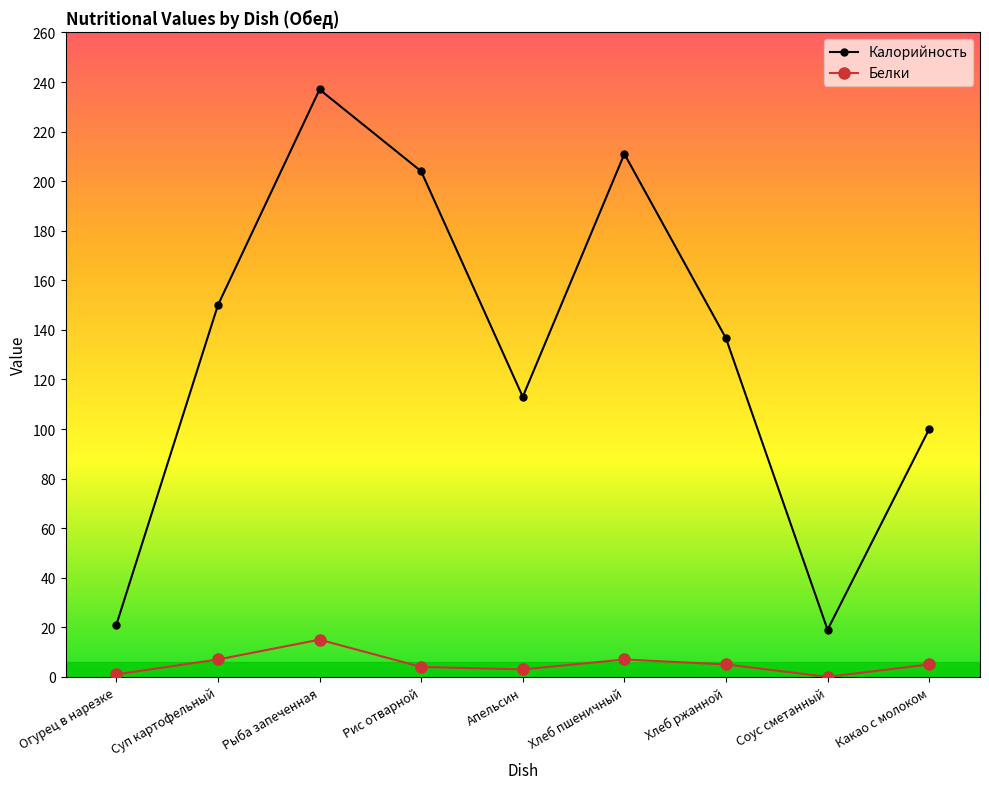

Is it true that Калорийность equals 136.6 at Хлеб ржанной?

True